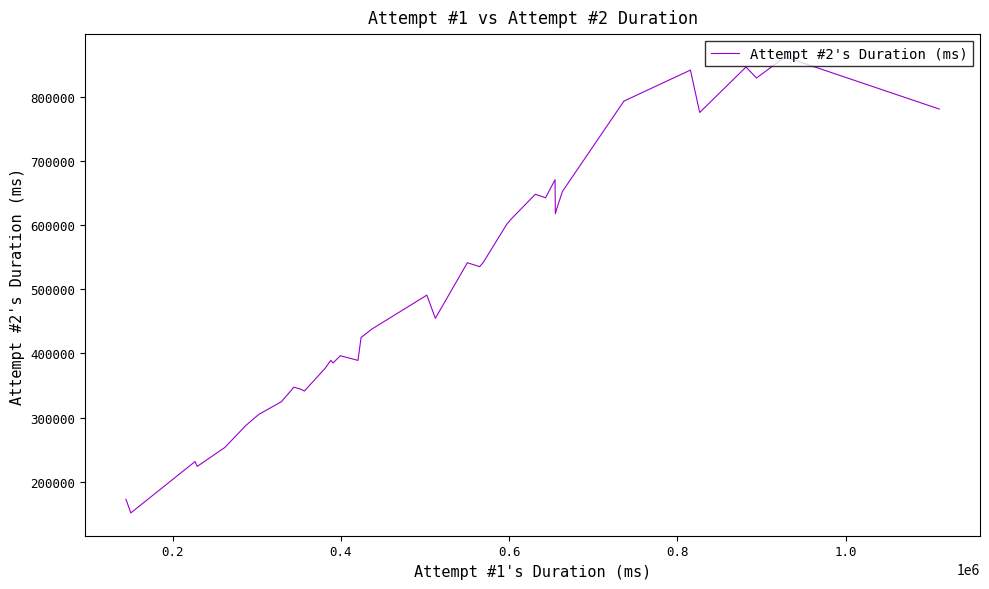

What is the smallest value displayed?

151481